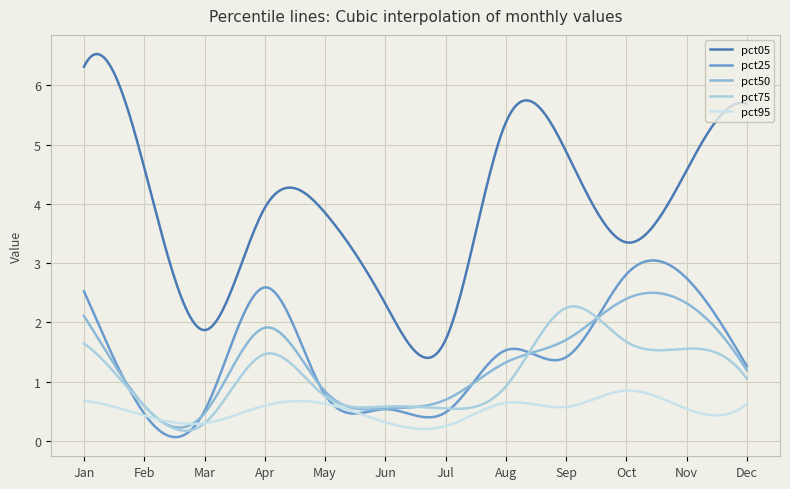

At which label is pct95 closest to 0?

Jul